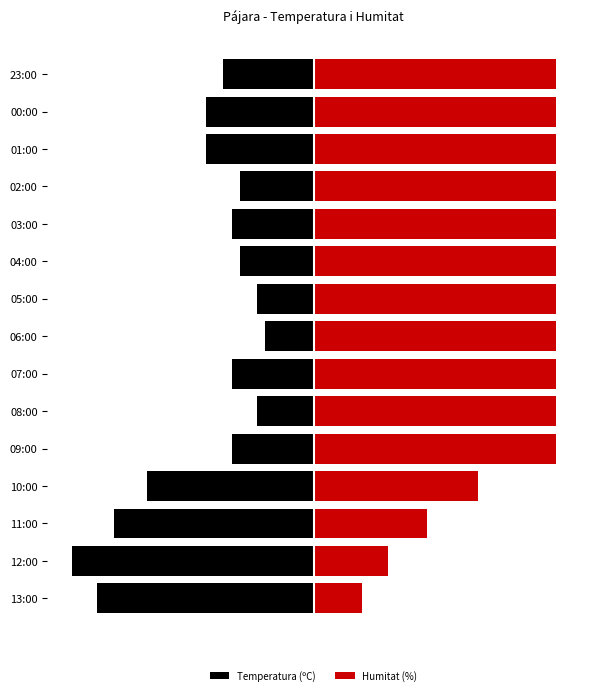

List the series in order of their overall mean, lowest first.

Temperatura (ºC), Humitat (%)